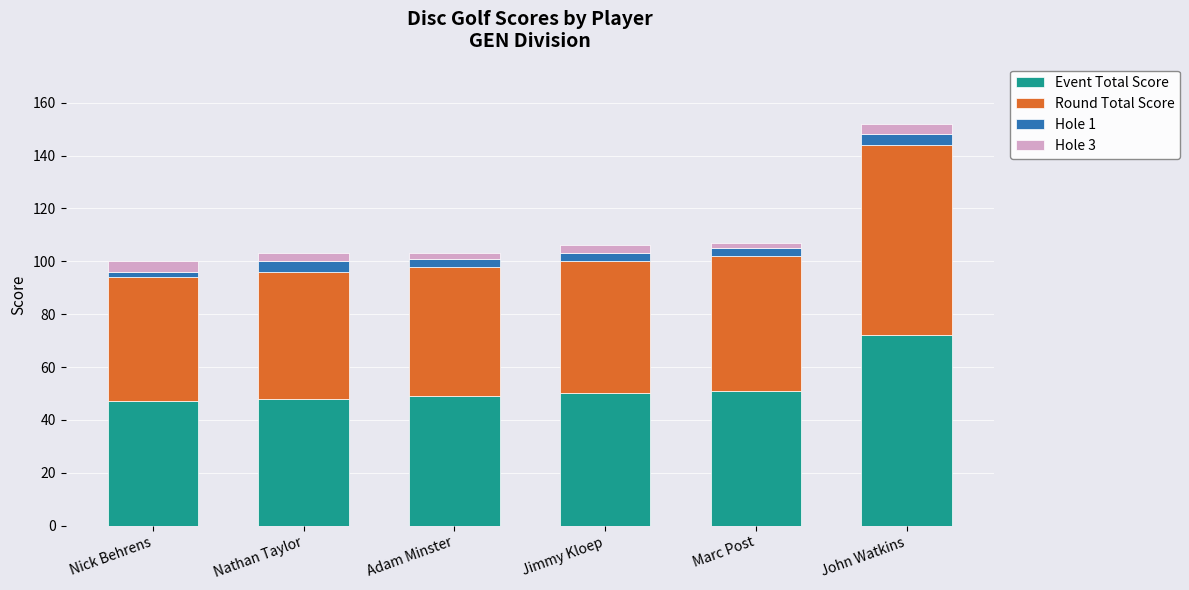

Reading left to right, what are the values for Event Total Score?

47	48	49	50	51	72